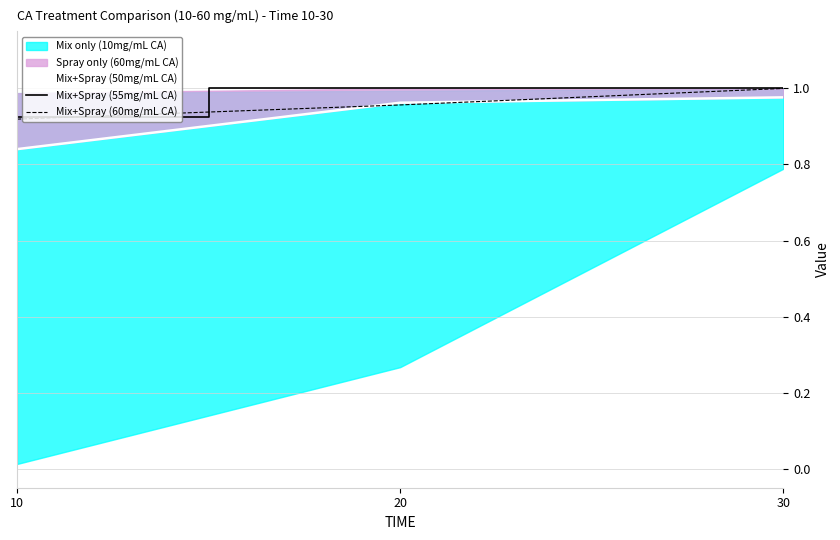

Is it true that Mix+Spray (55mg/mL CA) equals 0.6 at 20?

False